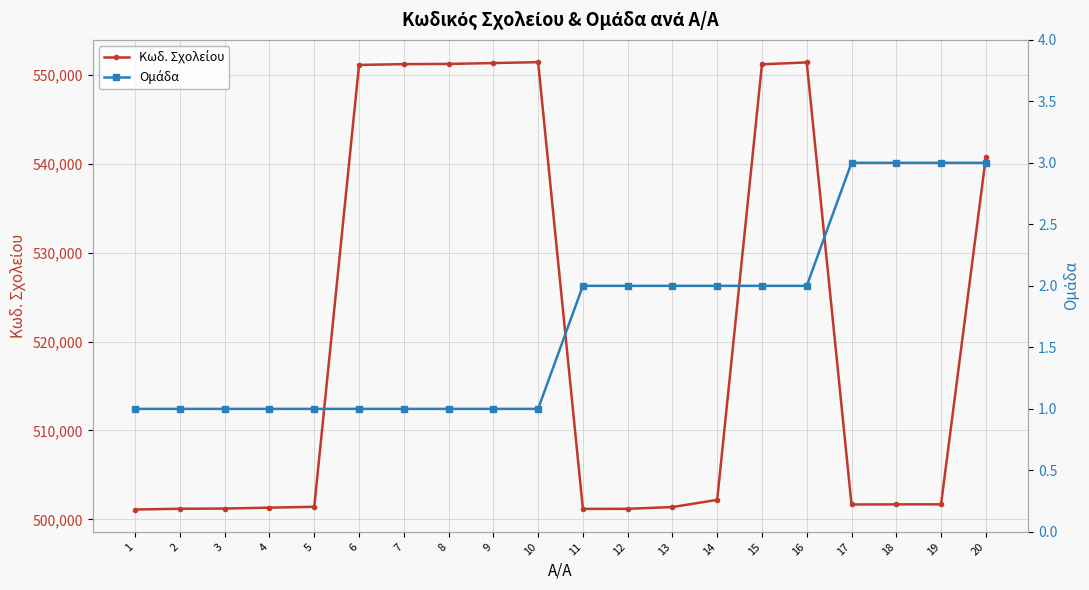

Reading left to right, transcribe all the data shown in this chart.

Κωδ. Σχολείου: 501110	501198	501220	501321	501420	551110	551198	551220	551321	551420	501180	501191	501390	502198	551180	551390	501680	501690	501696	540730
Ομάδα: 1	1	1	1	1	1	1	1	1	1	2	2	2	2	2	2	3	3	3	3